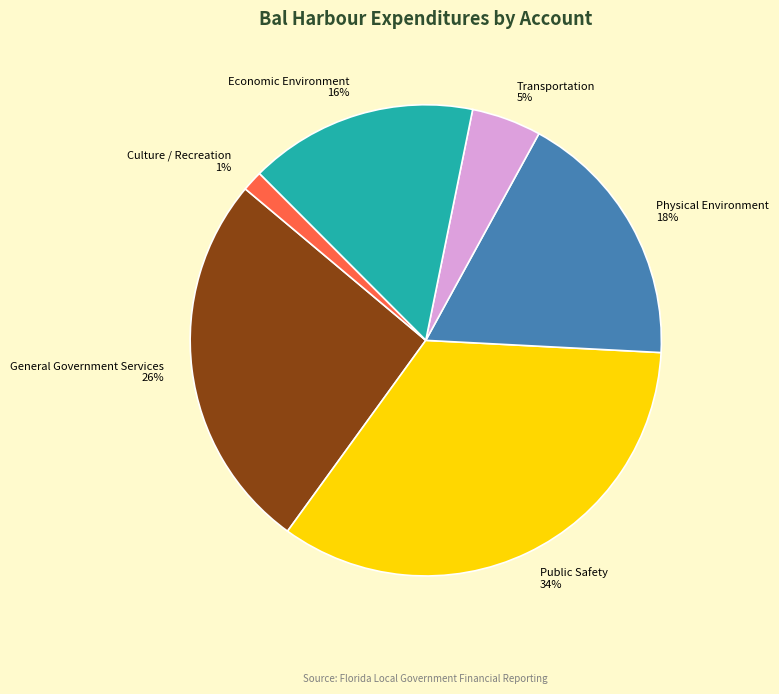

To the nearest percent, what portion does Culture / Recreation represent?

1%